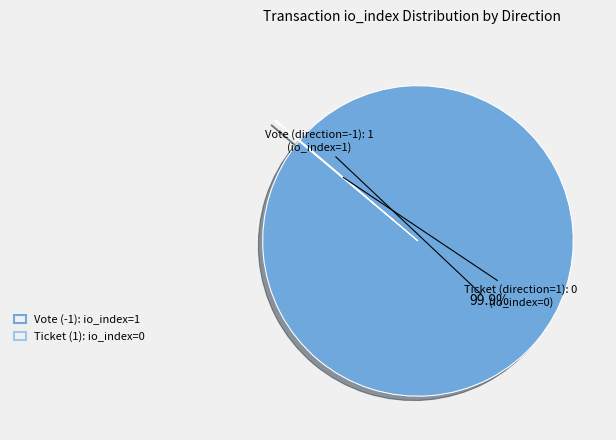

Is there any slice that represents more than half of the pie?

Yes